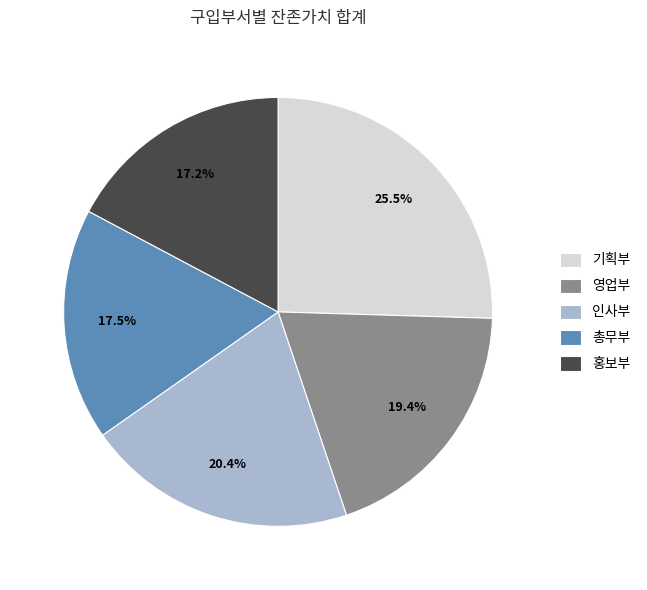

How many slices are in this pie chart?

5